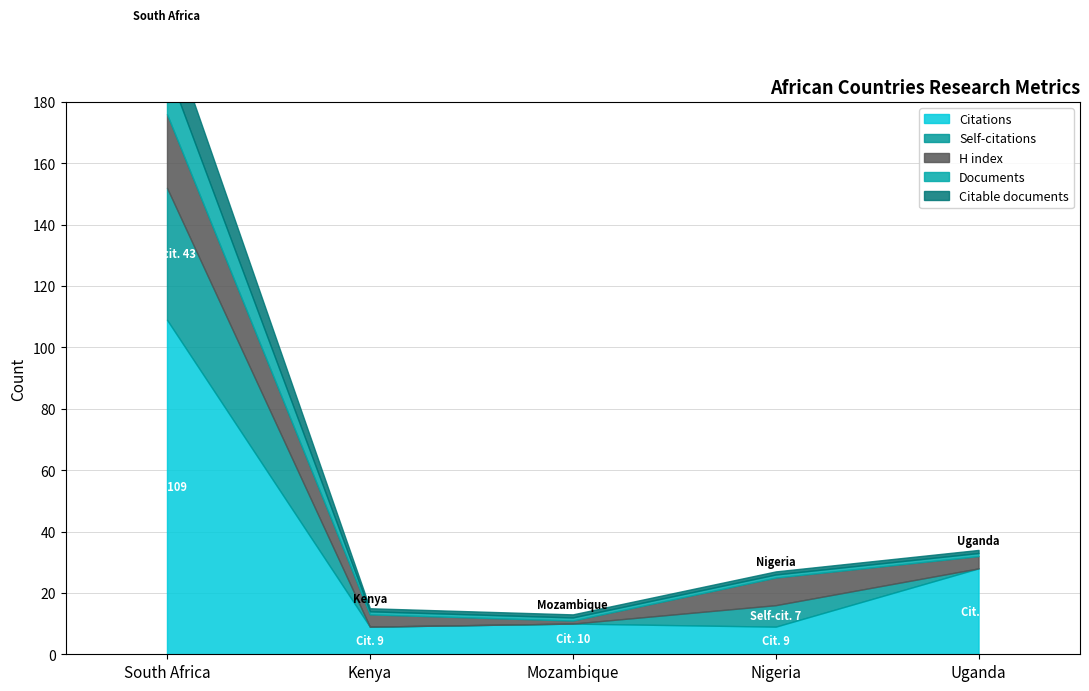

Reading right to left, what are all the values shown in this chart?

Citations: 28	9	10	9	109
Self-citations: 0	7	0	0	43
H index: 4	9	1	4	24
Documents: 1	1	1	1	15
Citable documents: 1	1	1	1	14